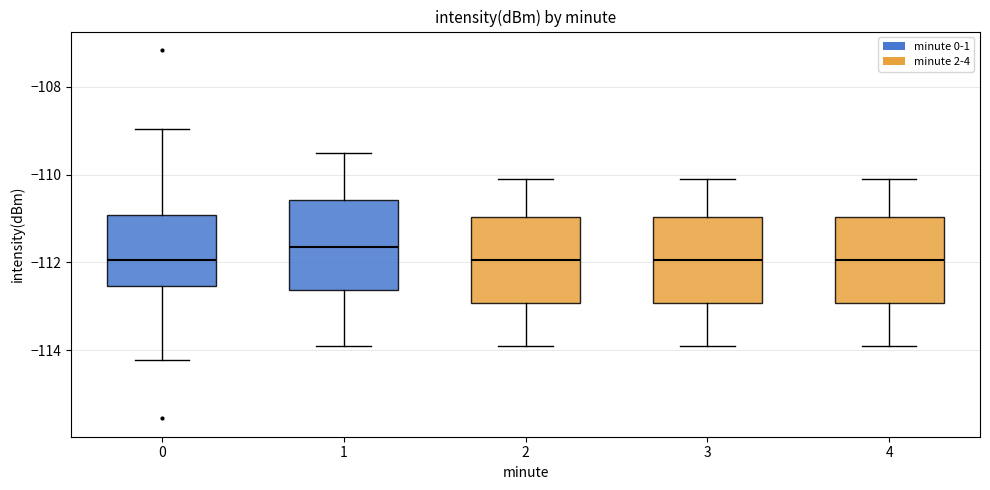

Reading left to right, transcribe this box plot: for each box, give where its median line is, the range the box spans, and where its two whiskers end, as read against the y-axis. The values are not printed on the chart, so give them approximately, as read against the axis.

0: median -112.0, box -112.6 to -111.0, whiskers -114.2 to -109.0
1: median -111.6, box -112.6 to -110.6, whiskers -113.8 to -109.4
2: median -112.0, box -113.0 to -111.0, whiskers -113.8 to -110.0
3: median -112.0, box -113.0 to -111.0, whiskers -113.8 to -110.0
4: median -112.0, box -113.0 to -111.0, whiskers -113.8 to -110.0